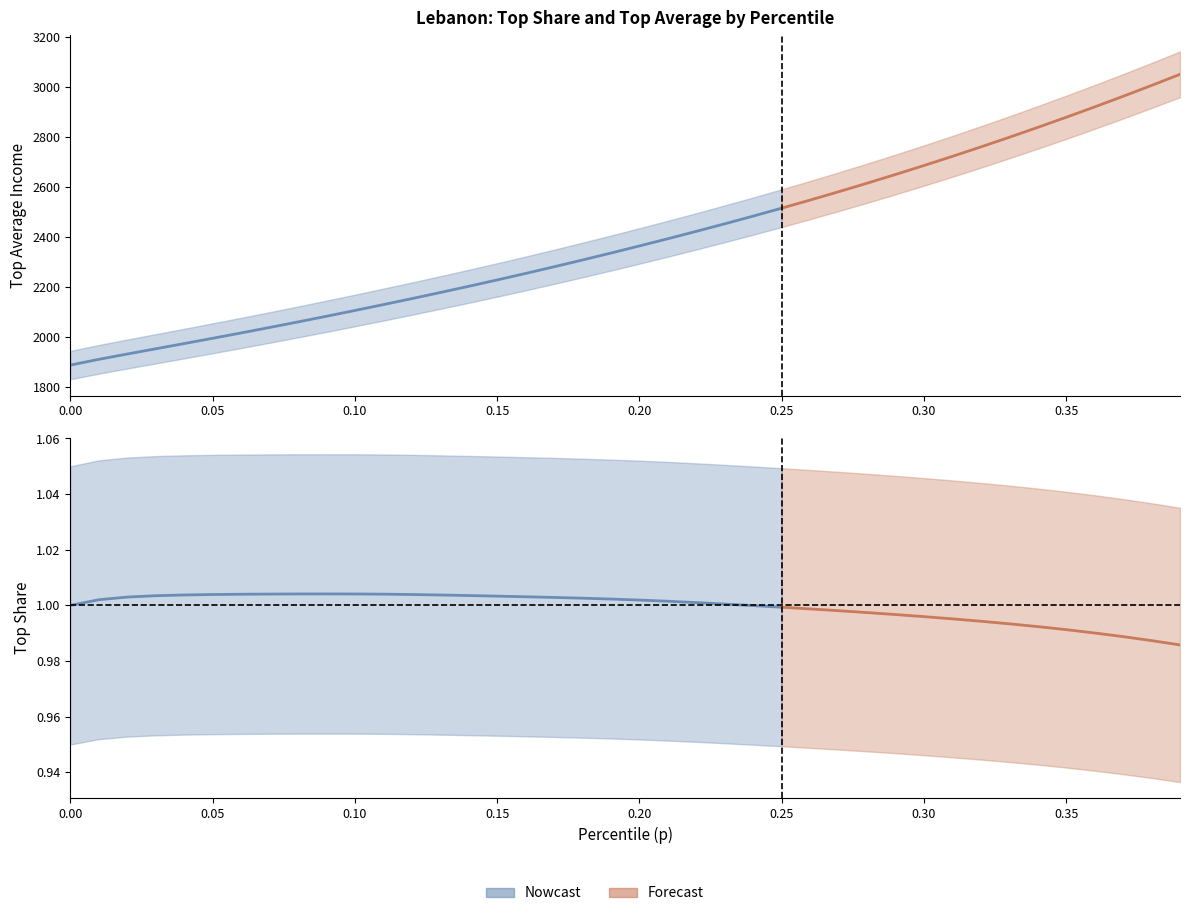

Rank the categories by topavg value from lowest to highest.

0, 1, 2, 3, 4, 5, 6, 7, 8, 9, 10, 11, 12, 13, 14, 15, 16, 17, 18, 19, 20, 21, 22, 23, 24, 25, 26, 27, 28, 29, 30, 31, 32, 33, 34, 35, 36, 37, 38, 39